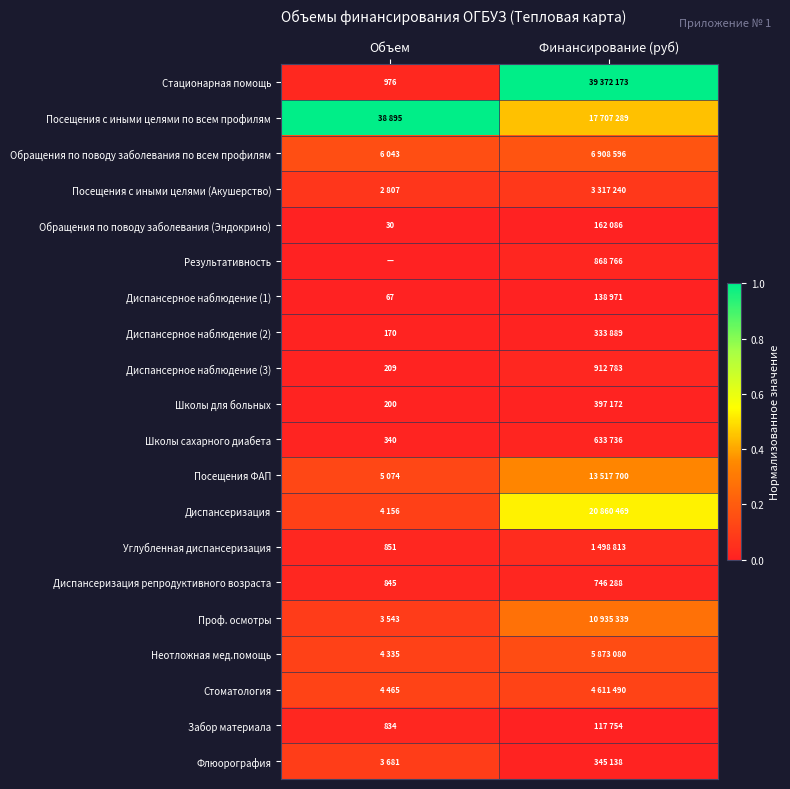

Is it true that Забор материала equals 0.0 at Объем?

True